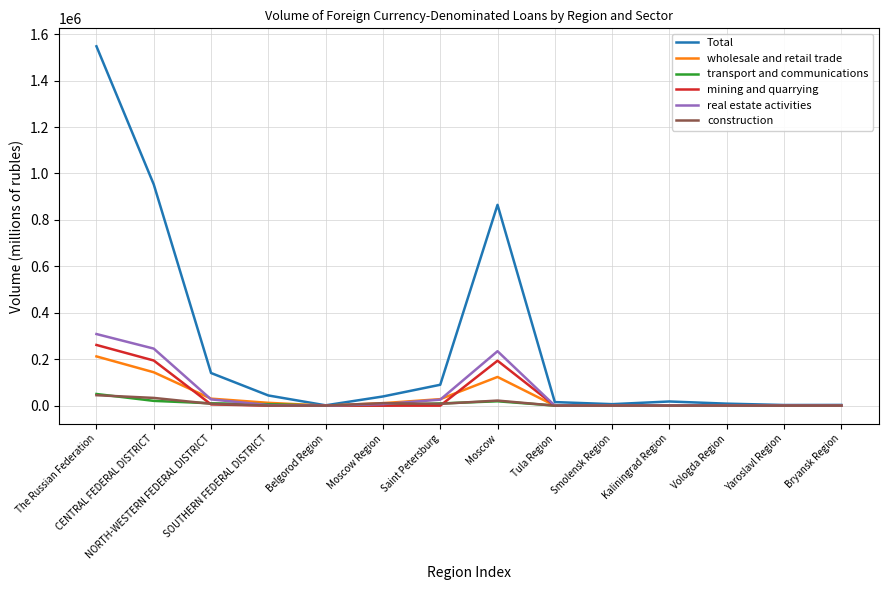

Which series has the largest range (max minus min)?

Total